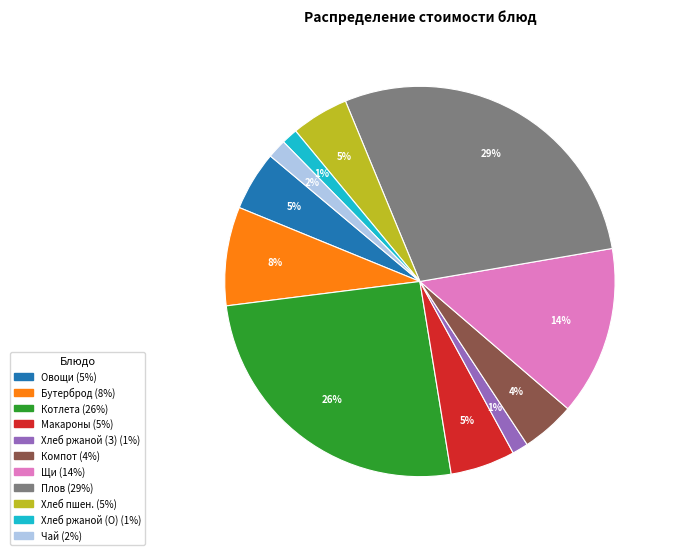

To the nearest percent, what is the average slice percentage?

9%